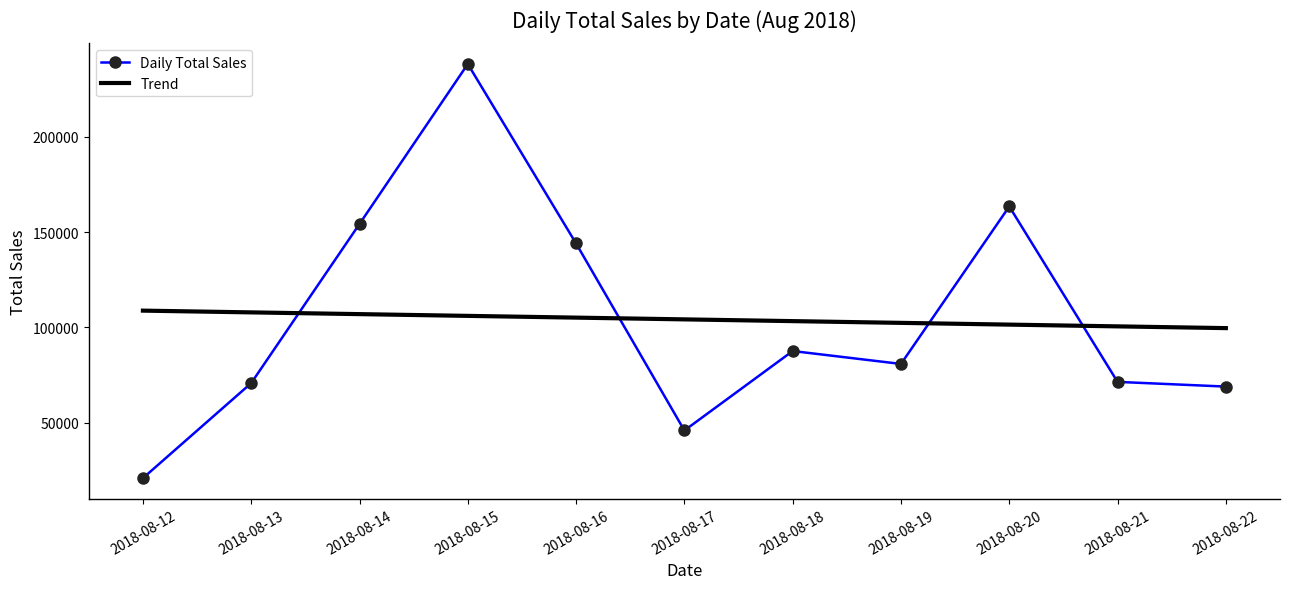

What is the approximate value of Daily Total Sales at 2018-08-17?

45880.0